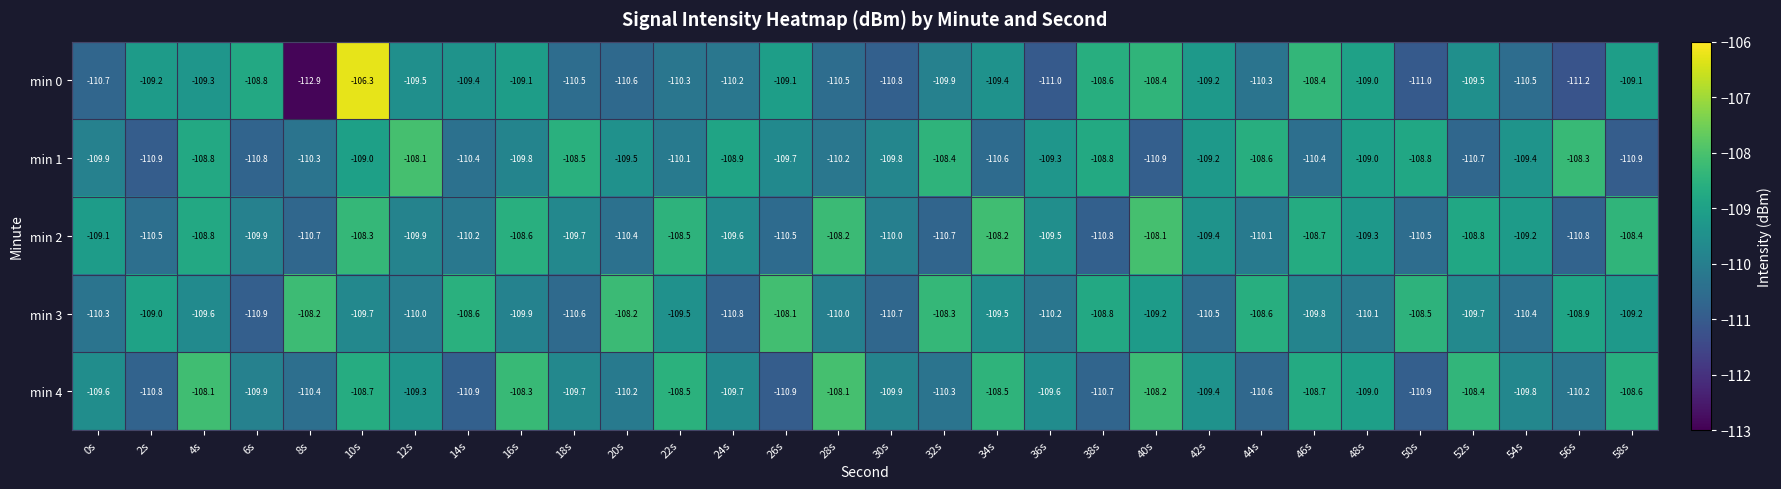

The value of min 1 at 56s is -108.3. True or false?

True